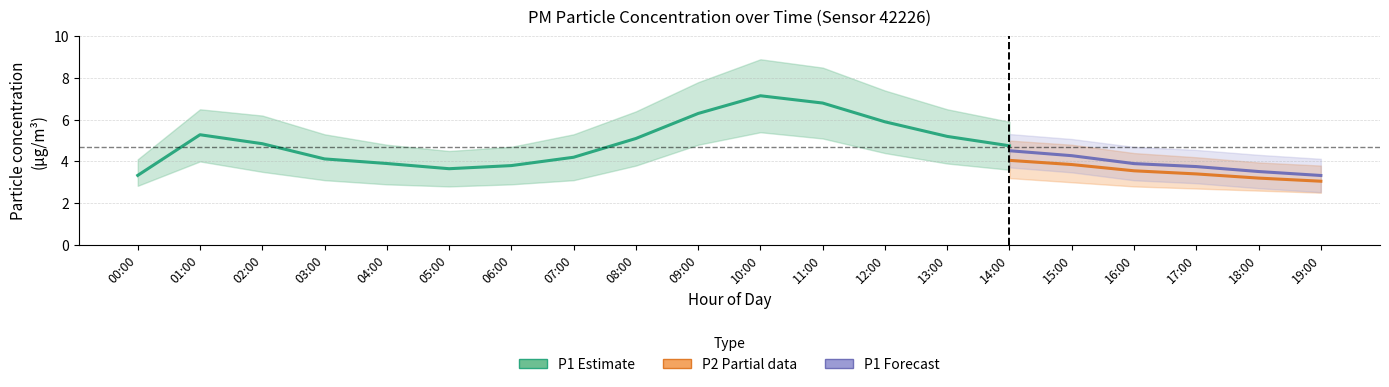

What is the value of the P2_upper point at the 15th from the left?

5.0